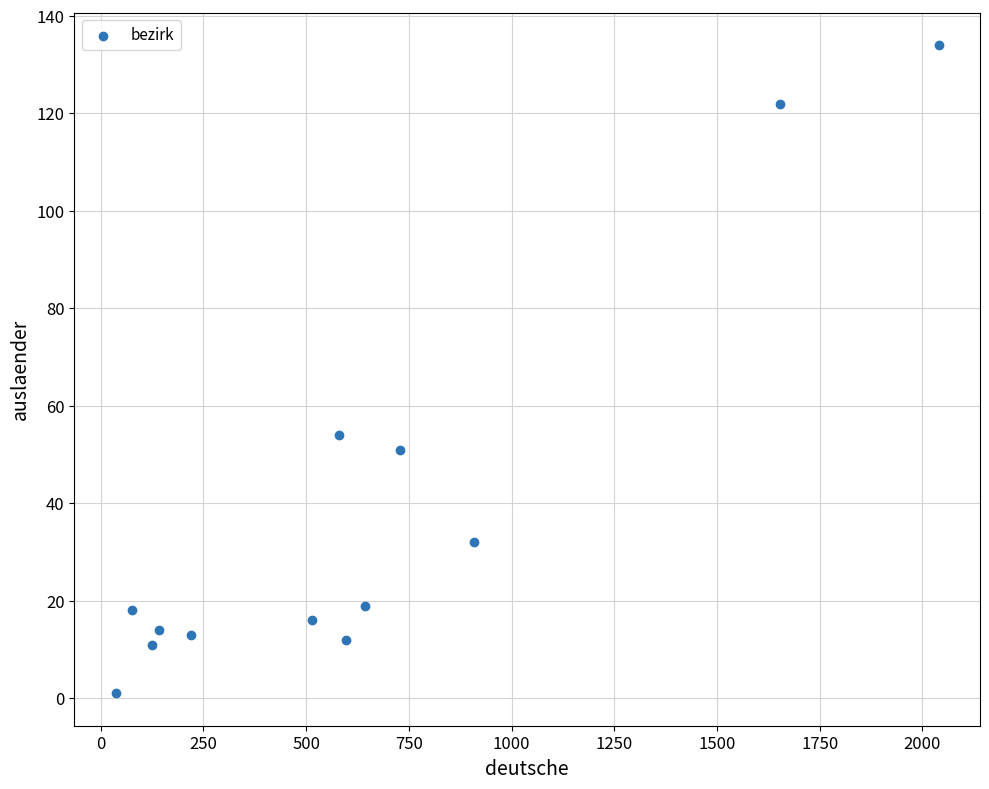

What Y value in the scatter plot is closest to 67?

54